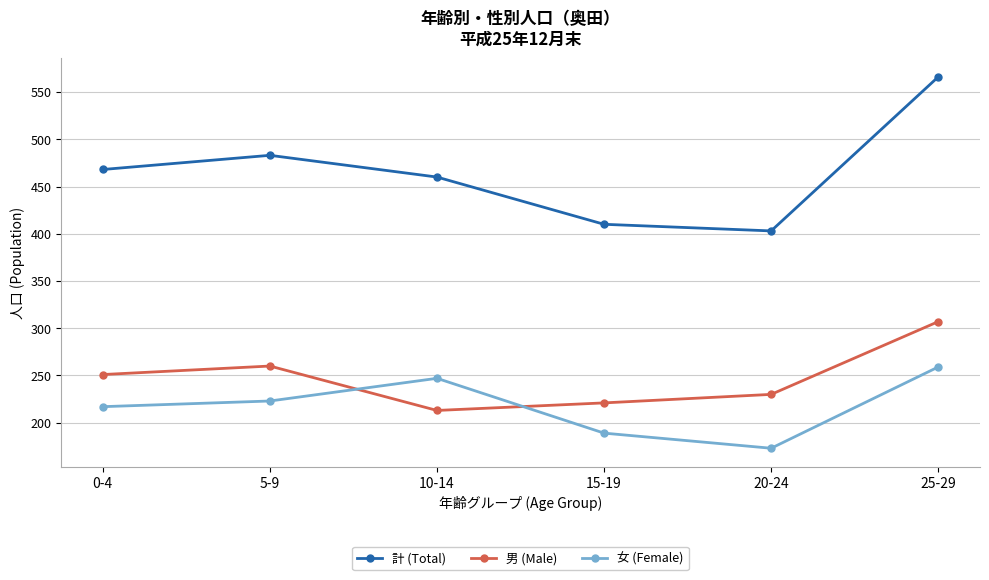

True or false: 女 (Female) has a value of 173 at 20-24.

True